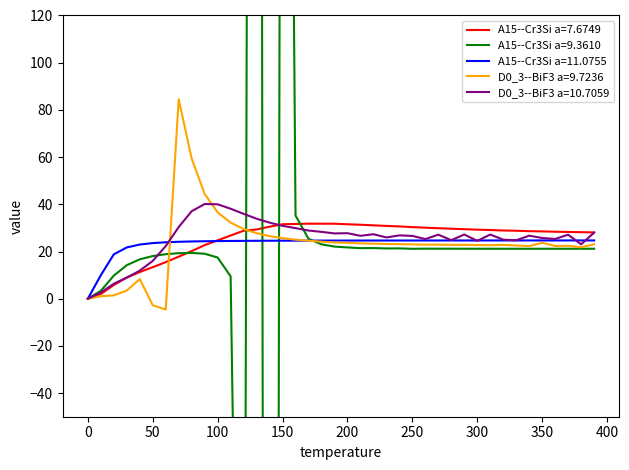

Reading right to left, what are all the values shown in this chart?

A15--Cr3Si a=7.6749: 28.1	28.2	28.3	28.4	28.5	28.6	28.8	28.9	29.1	29.3	29.5	29.7	29.9	30.1	30.3	30.6	30.8	31.1	31.3	31.5	31.8	31.8	31.8	31.7	31.6	30.5	29.3	28.8	26.8	24.8	22.7	20.2	17.8	15.5	13.4	11.3	9.0	5.8	2.0	0.0
A15--Cr3Si a=9.3610: 21.2	21.2	21.2	21.2	21.2	21.2	21.2	21.2	21.2	21.2	21.2	21.2	21.2	21.2	21.1	21.3	21.3	21.5	21.4	21.7	22.1	23.0	25.4	35.2	725.9	-1893.3	1592.2	-351.5	9.5	17.5	19.1	19.4	19.3	18.9	18.1	16.7	14.2	9.8	3.3	0.0
A15--Cr3Si a=11.0755: 24.7	24.7	24.7	24.7	24.7	24.7	24.7	24.7	24.7	24.7	24.7	24.7	24.7	24.7	24.7	24.7	24.7	24.7	24.6	24.6	24.6	24.6	24.6	24.6	24.6	24.6	24.5	24.5	24.5	24.4	24.4	24.3	24.1	23.9	23.6	23.0	21.7	18.8	10.0	0.0
D0_3--BiF3 a=9.7236: 23.1	21.8	22.4	22.4	23.7	22.3	22.6	22.8	22.7	22.7	22.8	22.8	22.9	22.9	23.0	23.1	23.2	23.3	23.5	23.7	23.8	24.2	24.6	25.0	25.7	26.5	27.8	29.5	32.3	36.6	44.4	59.4	84.5	-4.6	-2.8	8.3	3.5	1.4	1.1	0.0
D0_3--BiF3 a=10.7059: 28.0	23.0	27.1	25.3	25.7	26.7	24.8	25.0	27.2	24.5	27.2	24.8	27.1	25.3	26.6	26.8	26.0	27.3	26.7	27.8	27.7	28.3	28.9	29.9	30.9	32.2	33.9	36.0	38.1	40.0	40.1	37.1	30.4	22.3	16.0	11.9	8.9	6.4	2.6	0.0